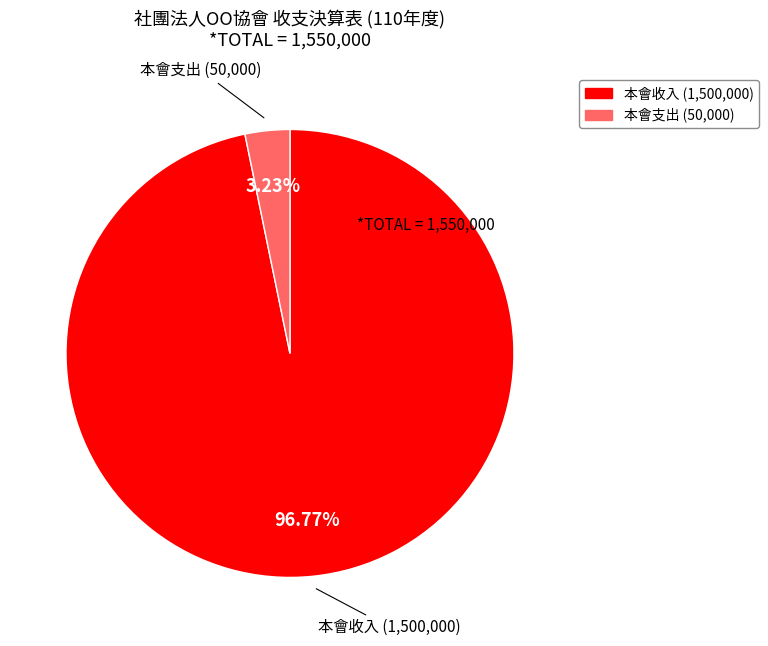

To the nearest percent, what is the combined percentage of 本會支出 and 本會收入?

100%